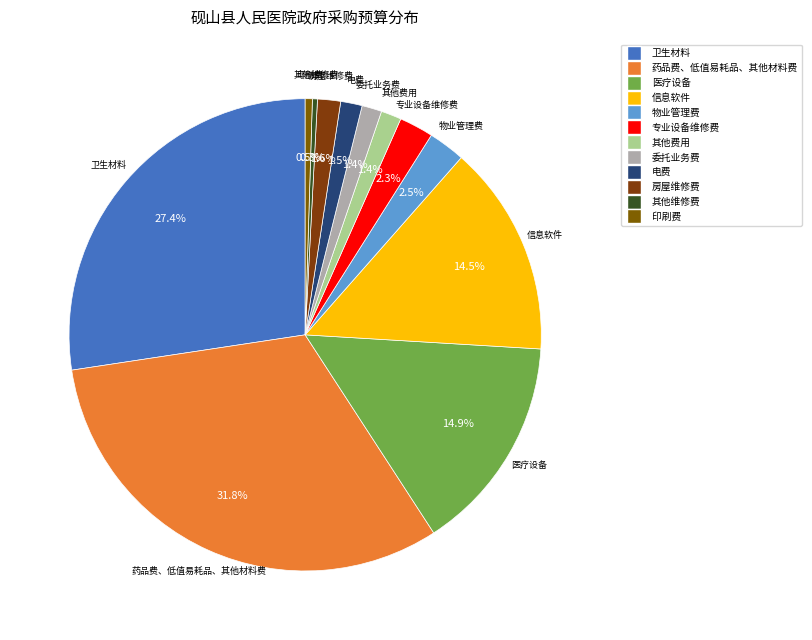

Between 电费 and 物业管理费, which is larger?

物业管理费